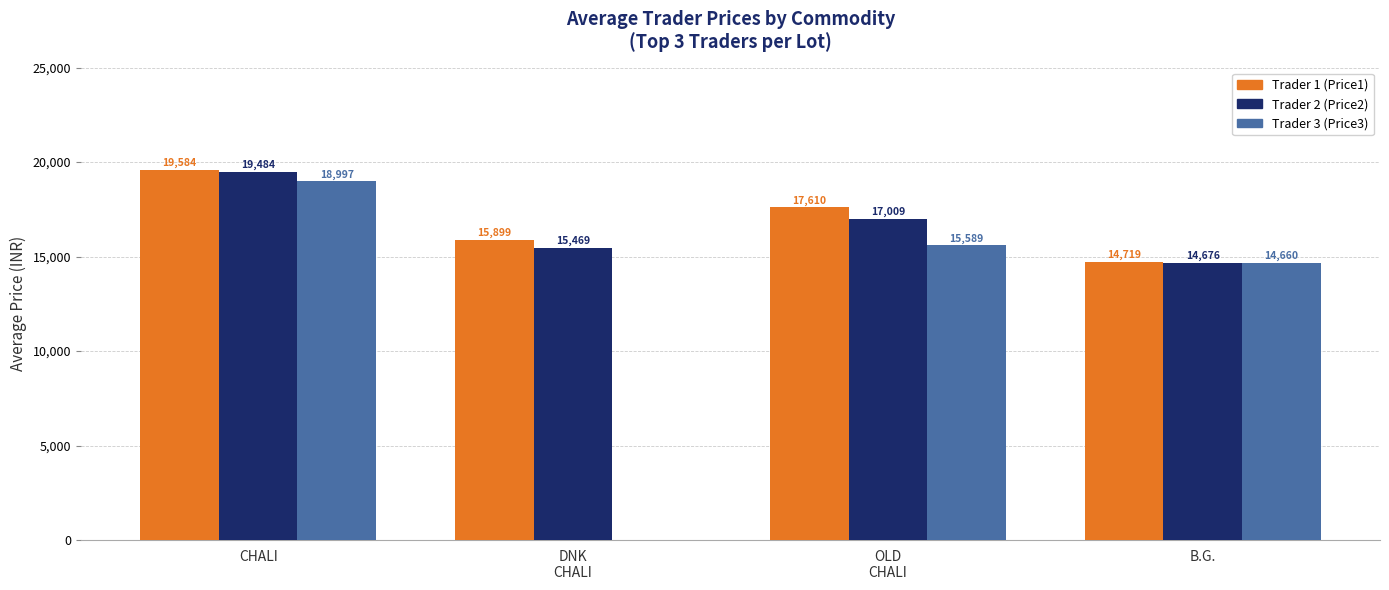

How many categories are shown in the chart?

4